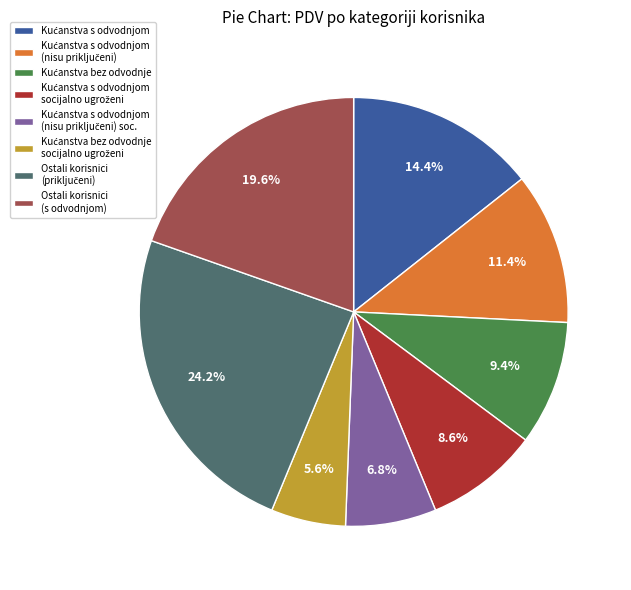

Is there any slice that represents more than half of the pie?

No